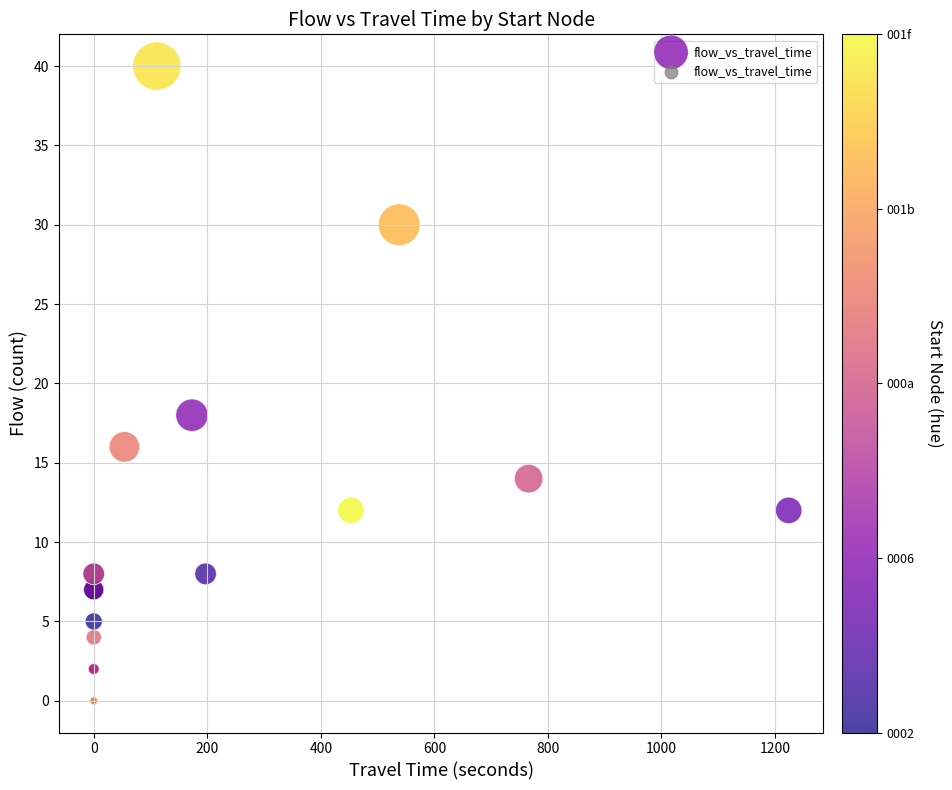

What Y value in the scatter plot is closest to 20?

18